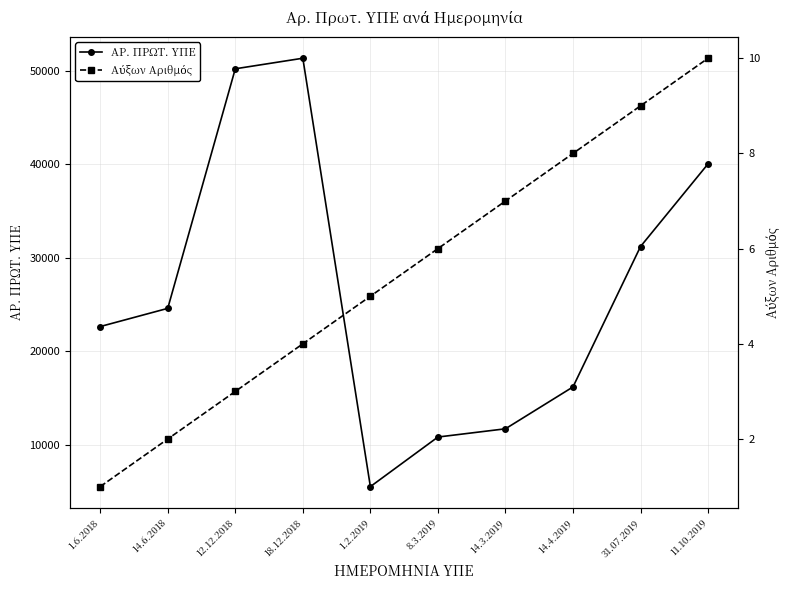

List the series in order of their peak value, highest first.

ΑΡ. ΠΡΩΤ. ΥΠΕ, Αύξων Αριθμός